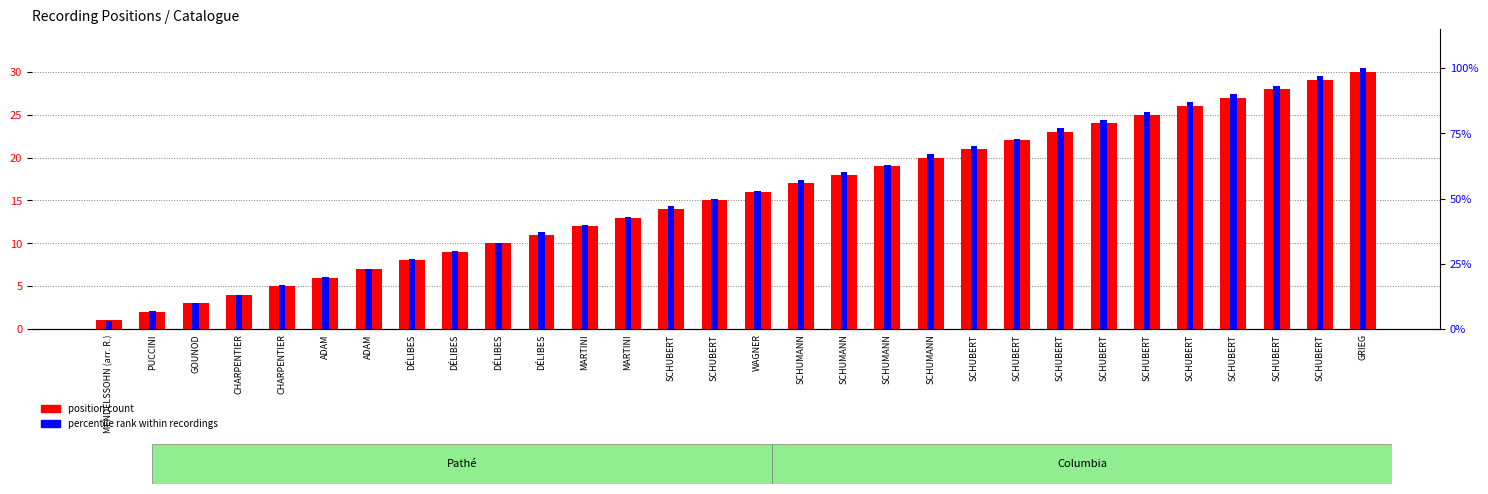

Which label corresponds to the largest value in the chart?

GRIEG